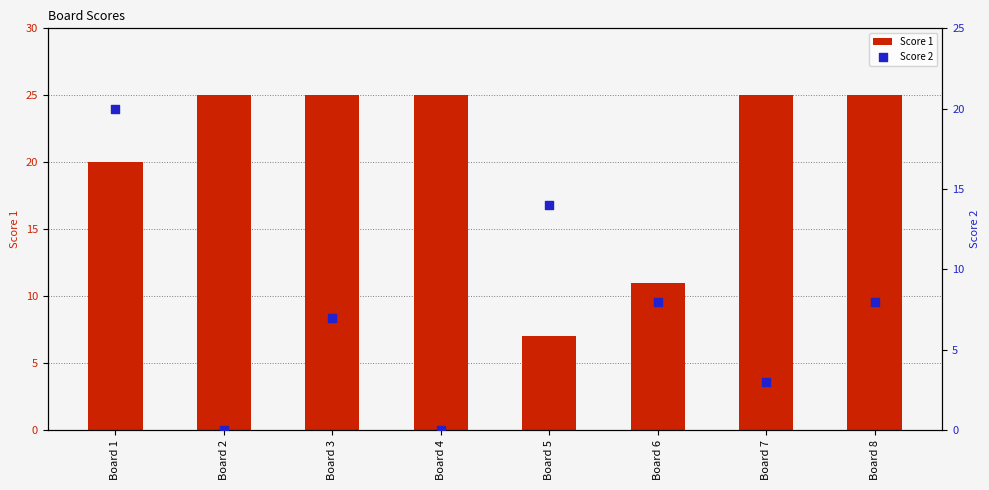

What are all the series names shown in the legend?

Score 1, Score 2